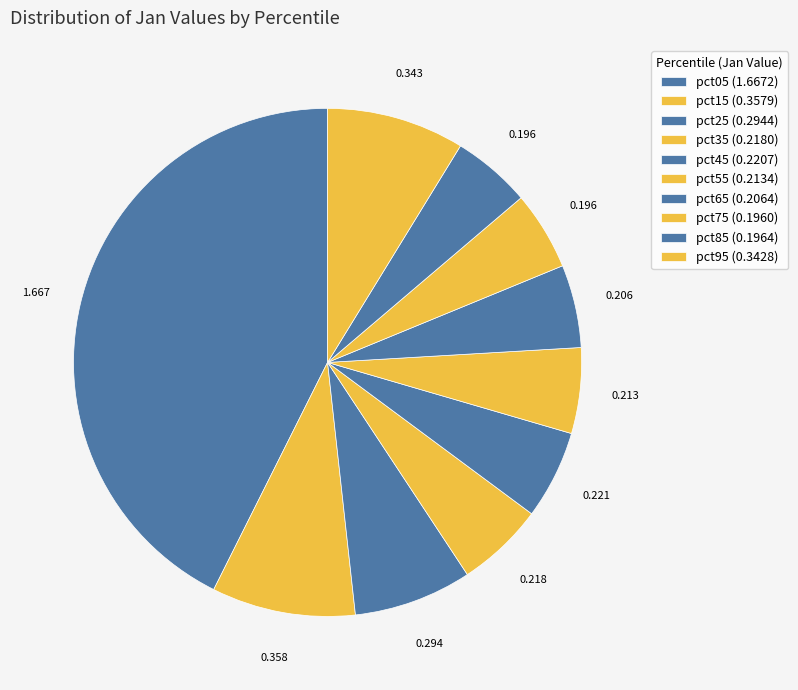

Between pct55 and pct05, which is larger?

pct05